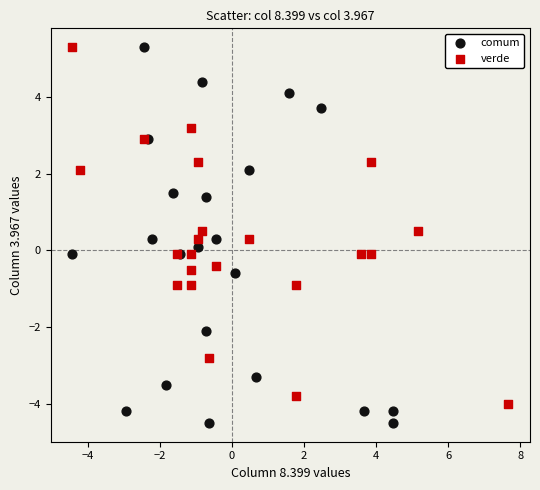

Which series reaches the minimum Y coordinate?

comum